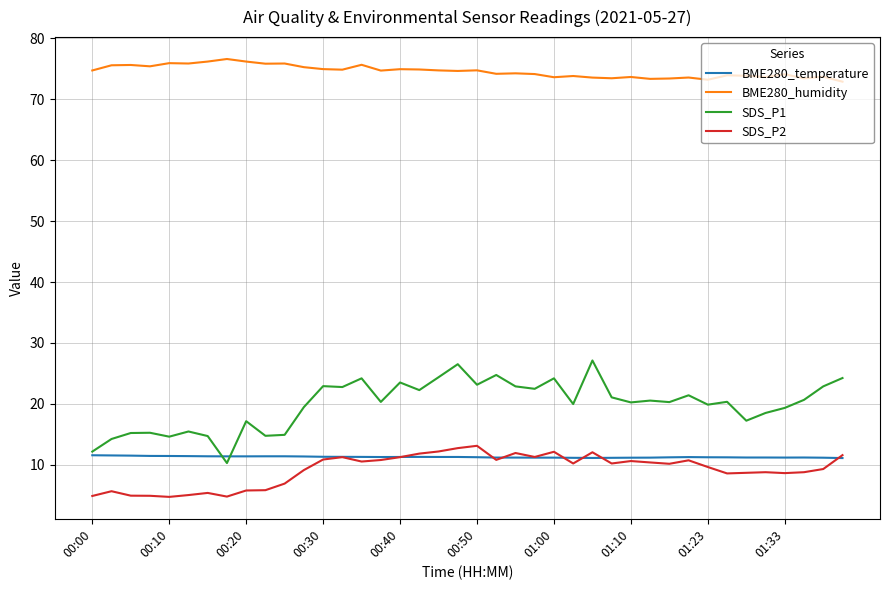

What is the sum of all BME280_humidity values?

2982.3